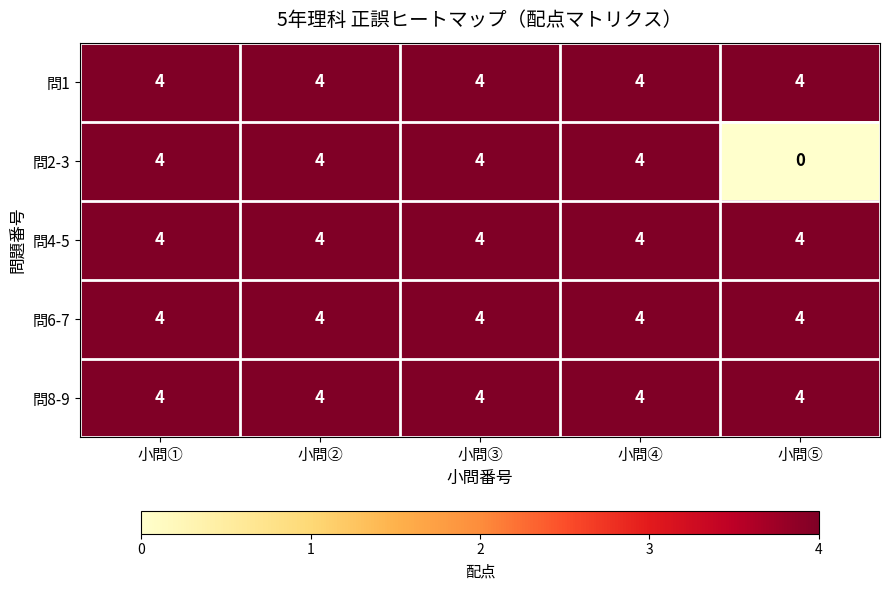

What is the total value across all series at 小問②?

20